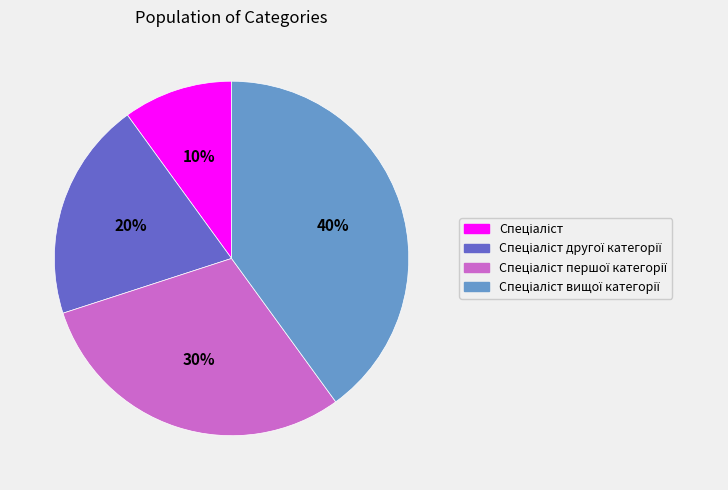

Is there any slice that represents more than half of the pie?

No